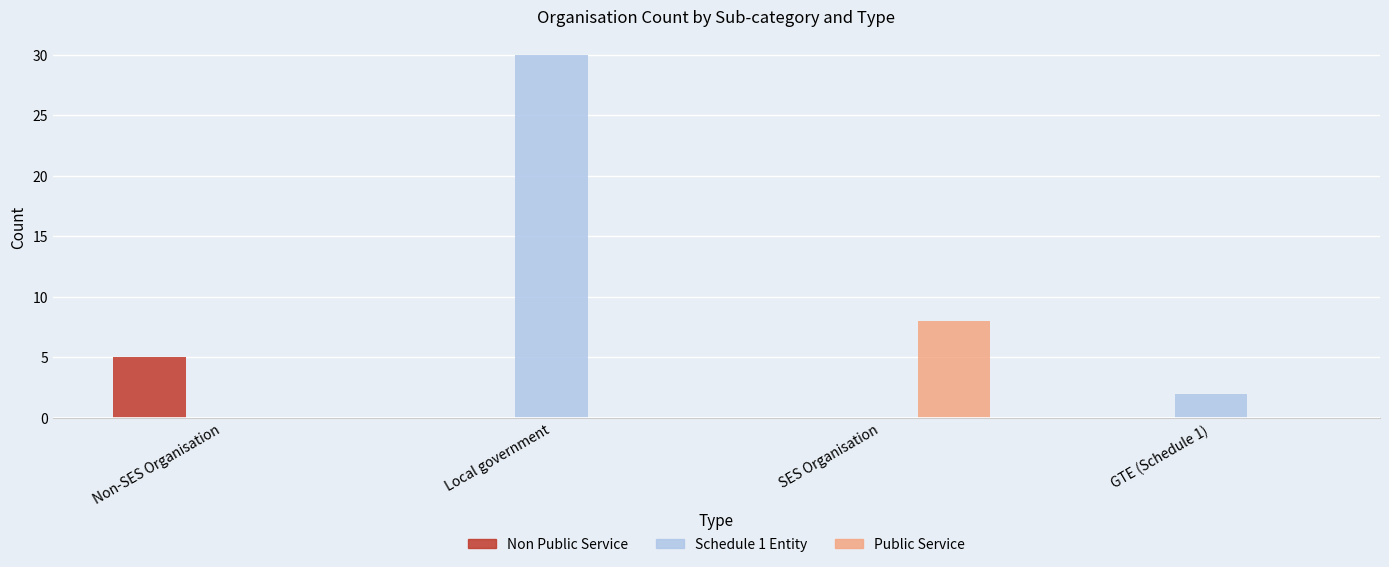

Where is Schedule 1 Entity nearest to the value 15?

GTE (Schedule 1)